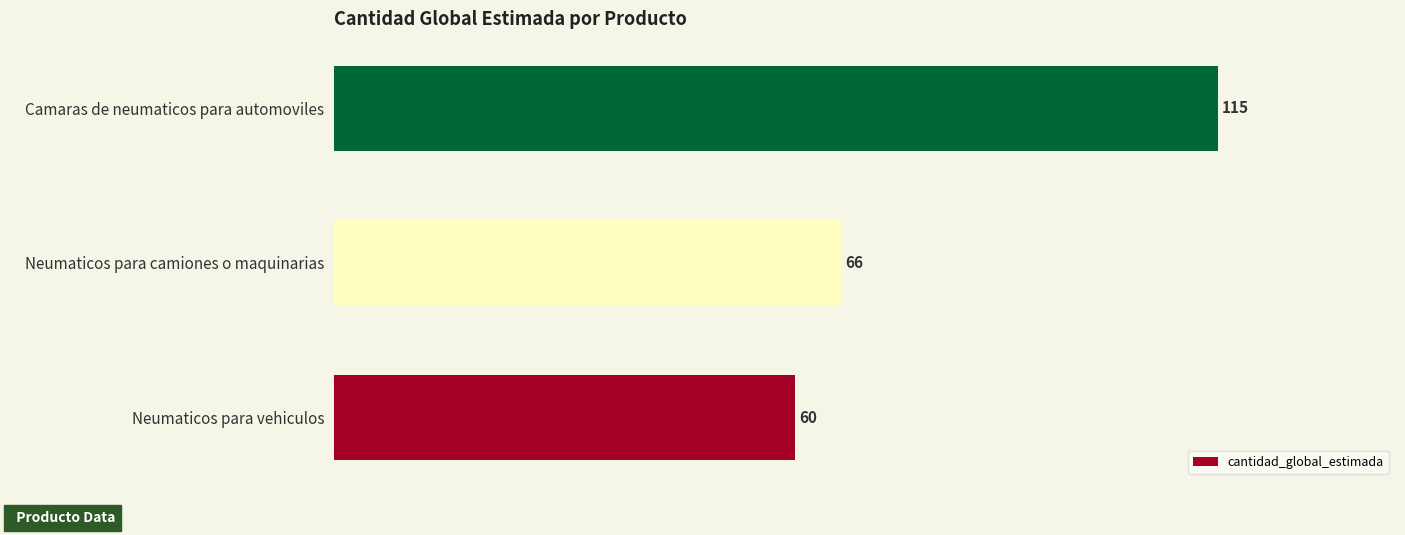

Reading bottom to top, list all the values displayed in this chart.

60	66	115